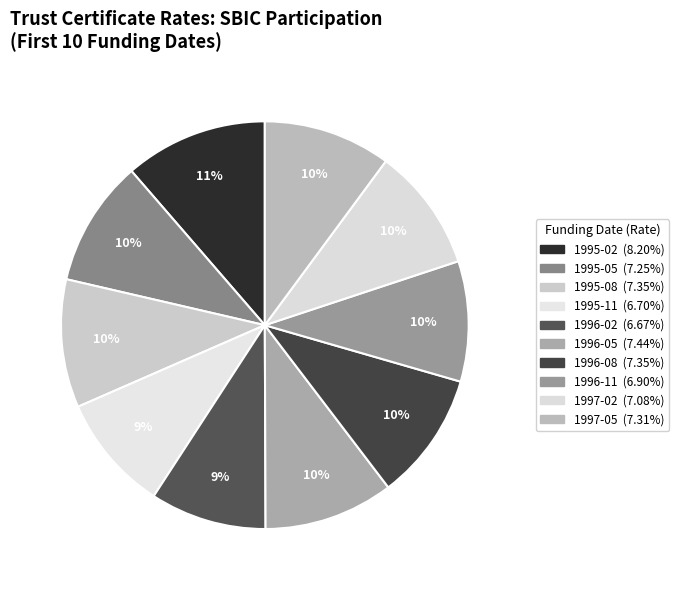

To the nearest percent, what percentage of the pie is 1996-08?

10%